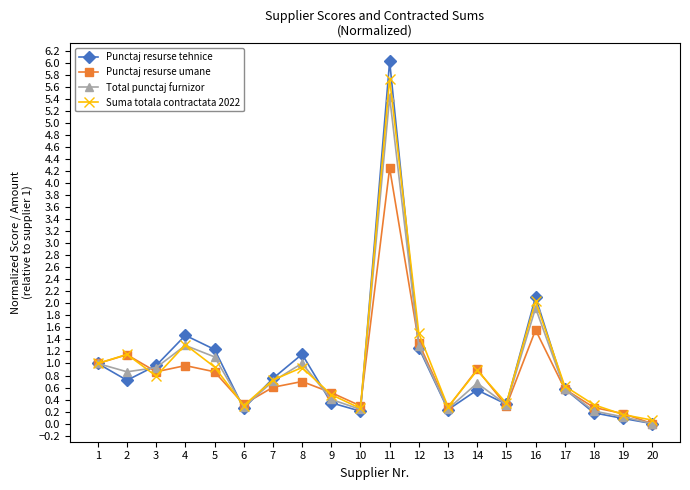

At how many categories does at least one series exceed 2?

2